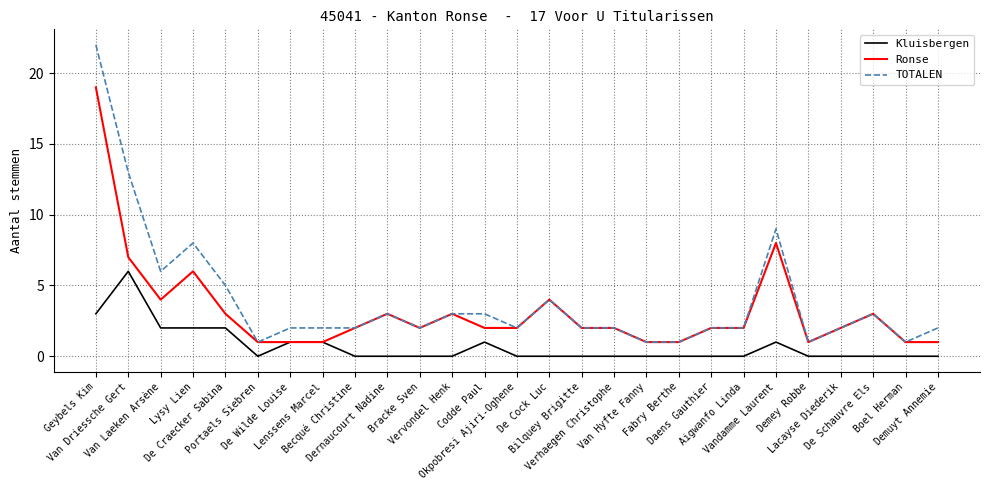

At which category is the sum across all series the highest?

Geybels Kim